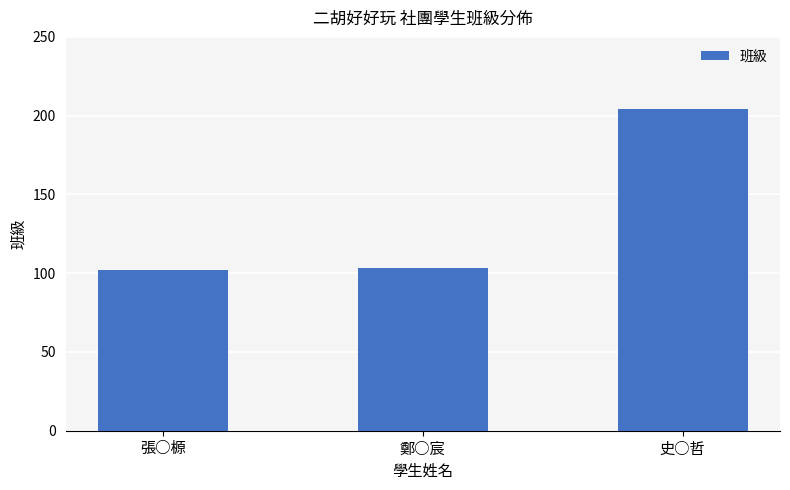

Reading left to right, transcribe all the data shown in this chart.

102	103	204